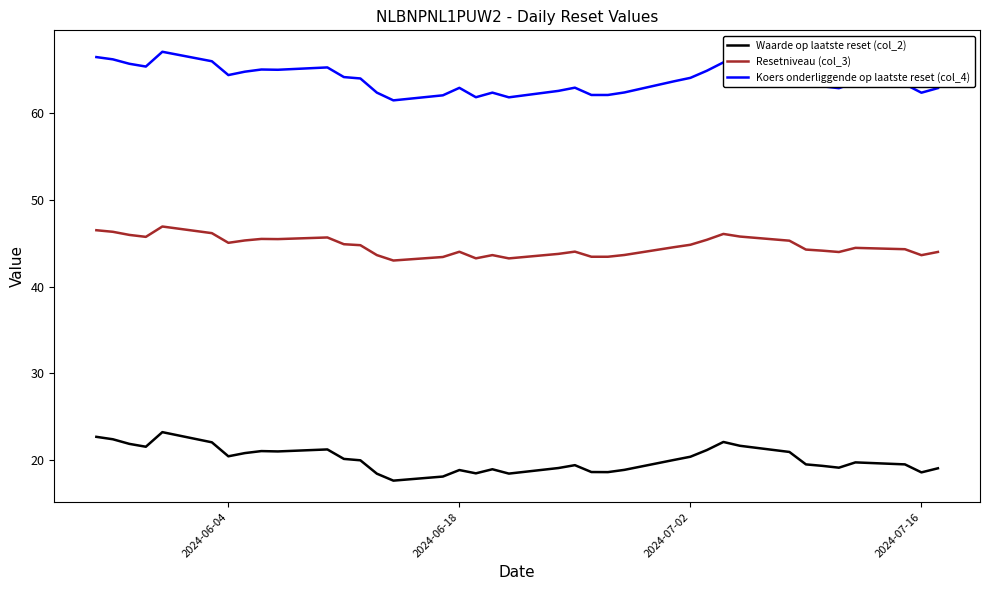

What is the difference between the maximum and minimum values in the Resetniveau (col_3) series?

3.9